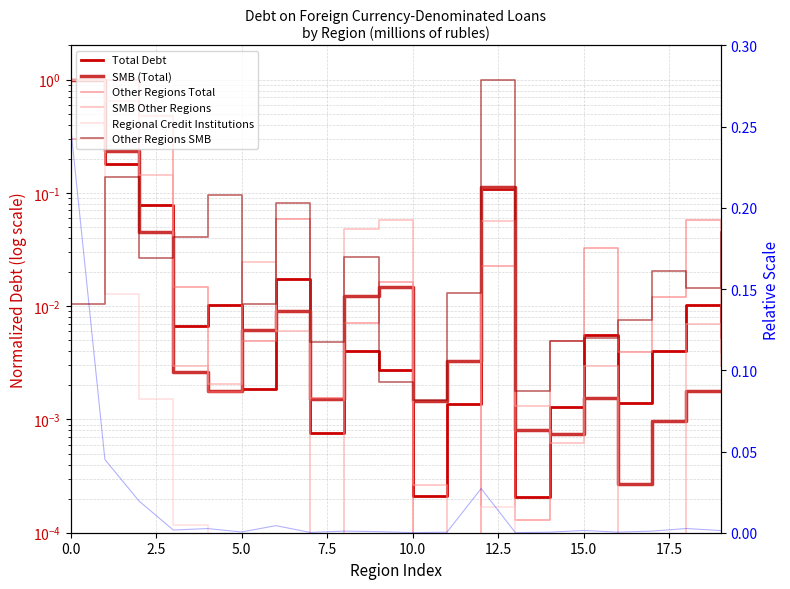

In SMB Other Regions, how many points are lower than both neighbors (excluding endpoints)?

4